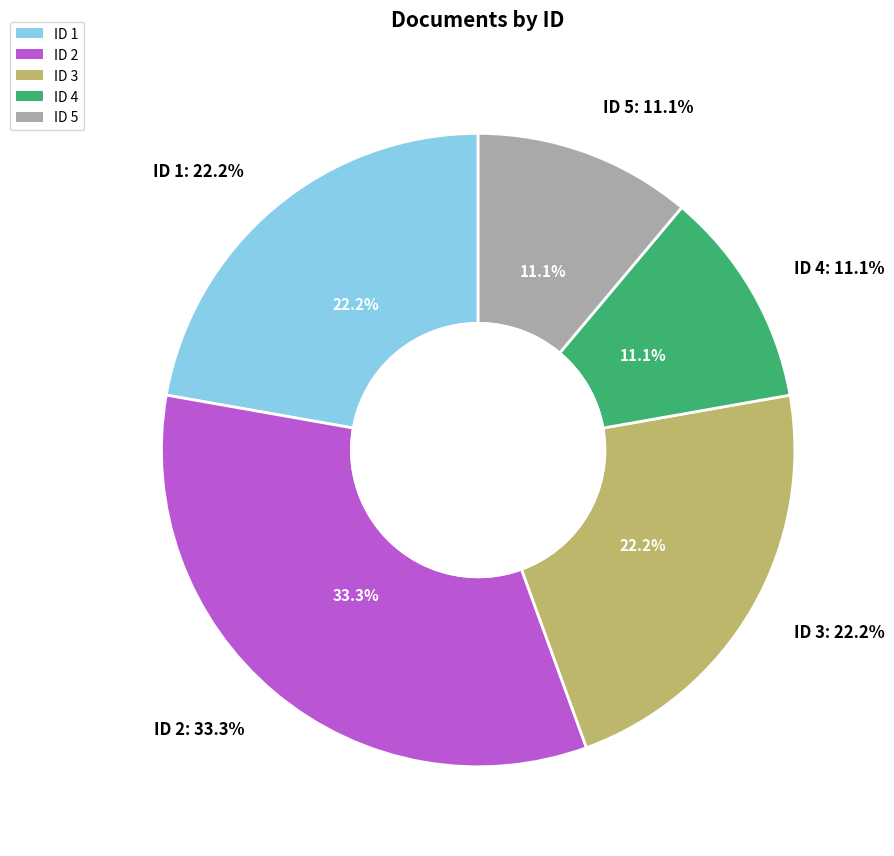

Does any single category account for the majority?

No